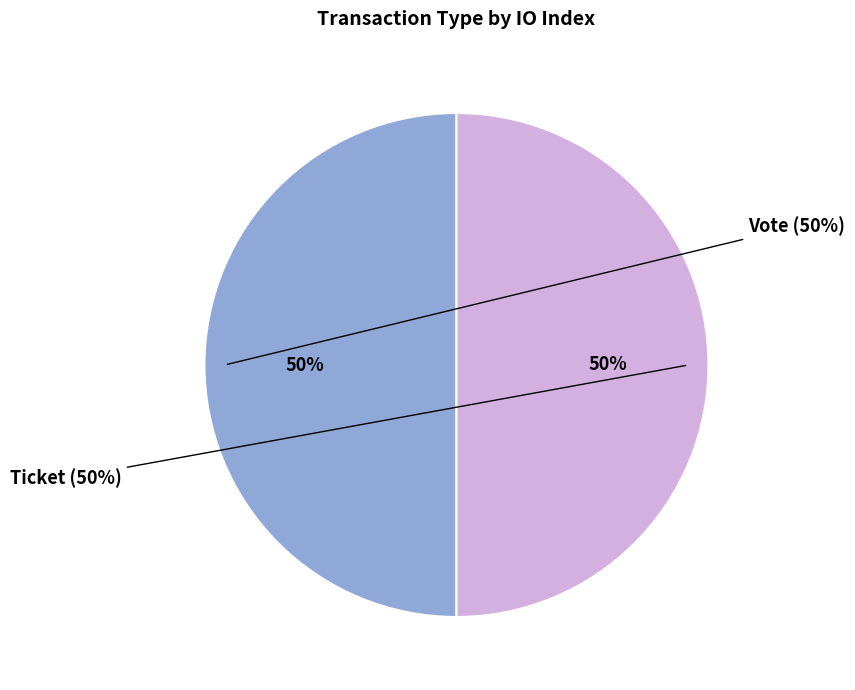

Between Ticket (io_index=0) and Vote (io_index=1), which is larger?

Vote (io_index=1)